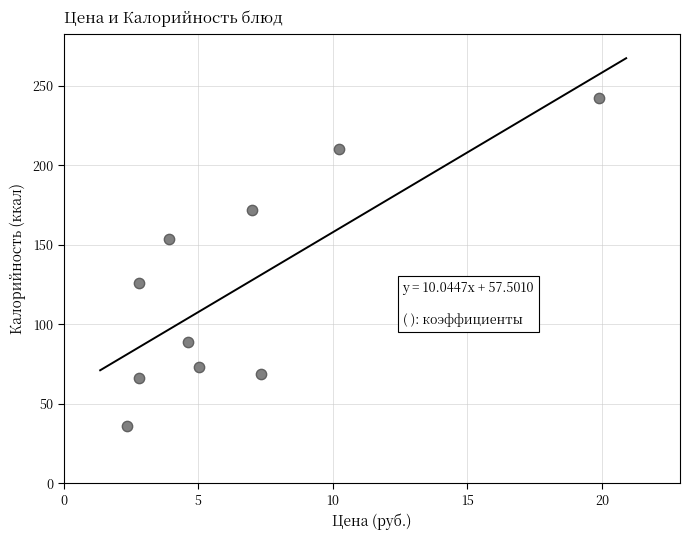

What is the range of X values (max minus min)?

17.5